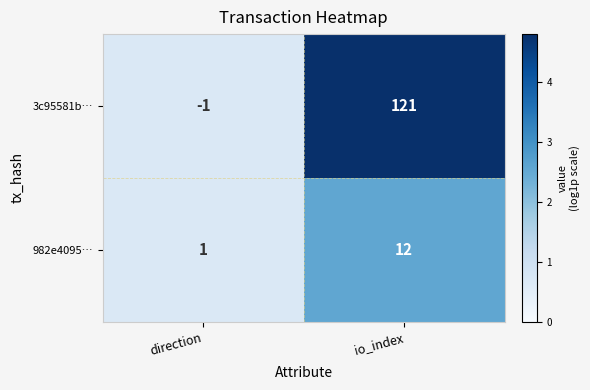

How many categories are shown in the chart?

2